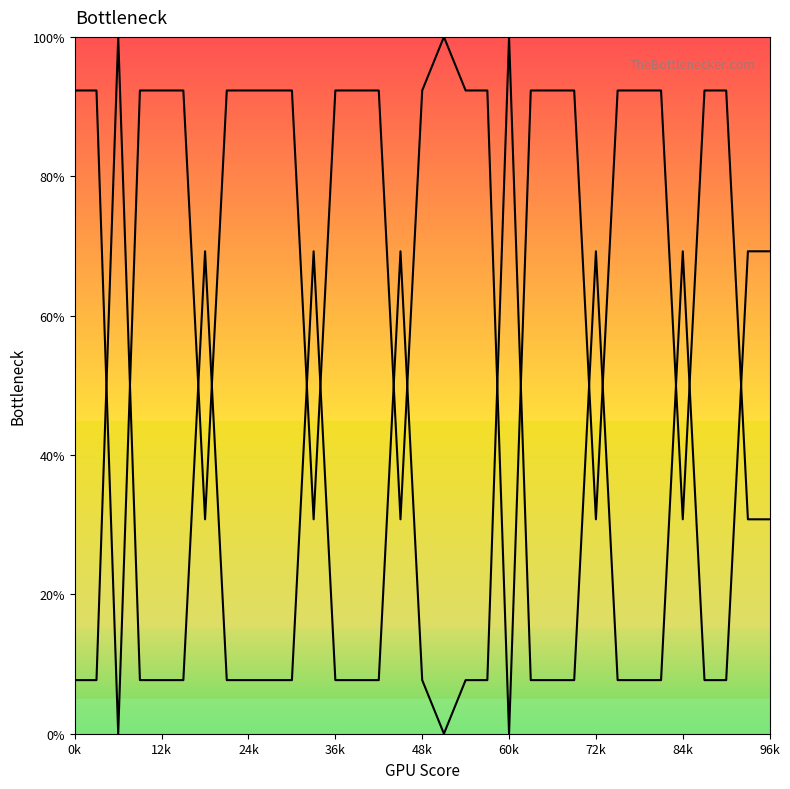

How many data points in col_3_inv are above 92?

24